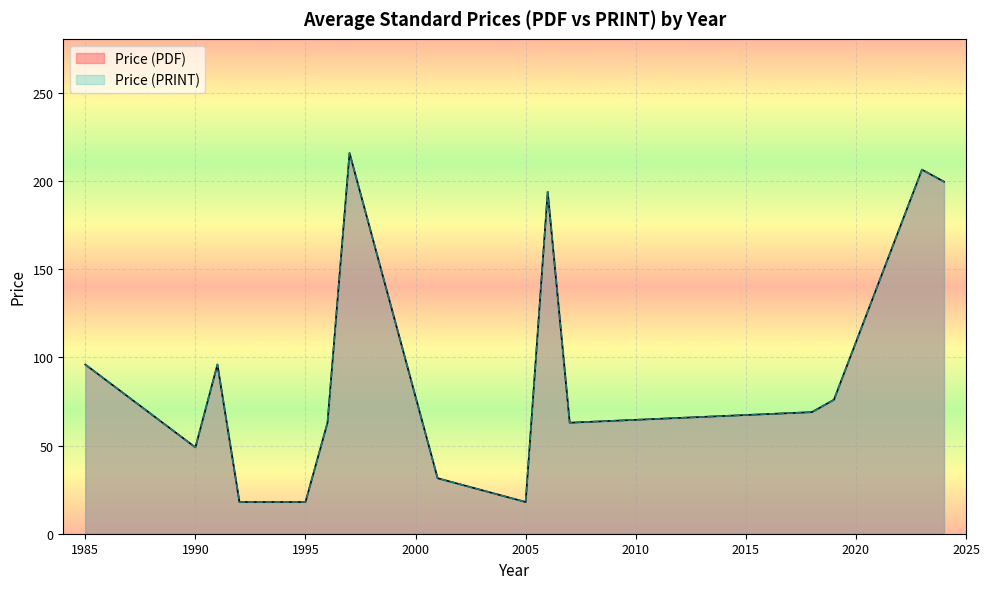

How many lines are shown in the chart?

2